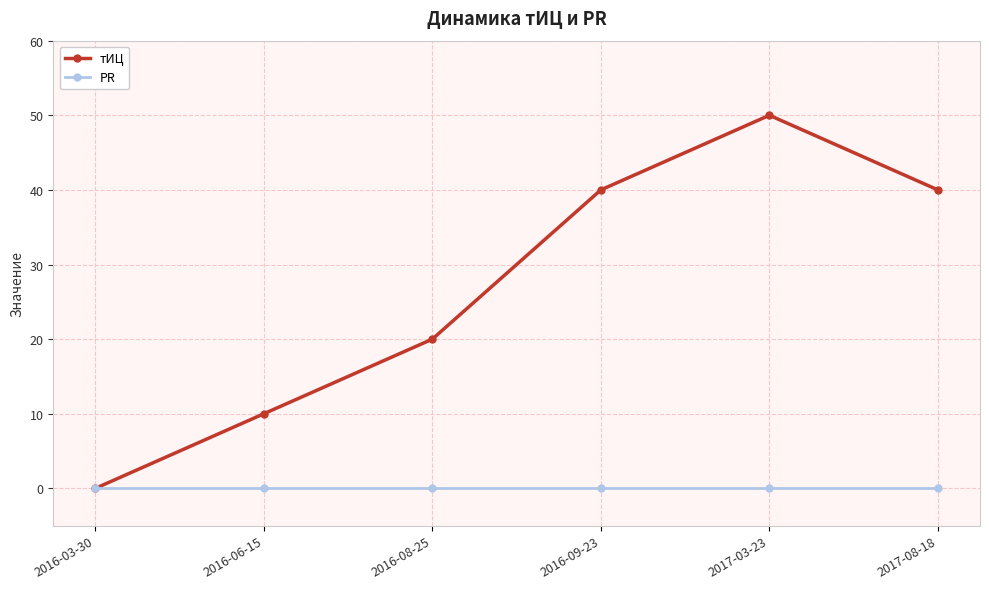

Is it true that тИЦ equals 4 at 2016-06-15?

False